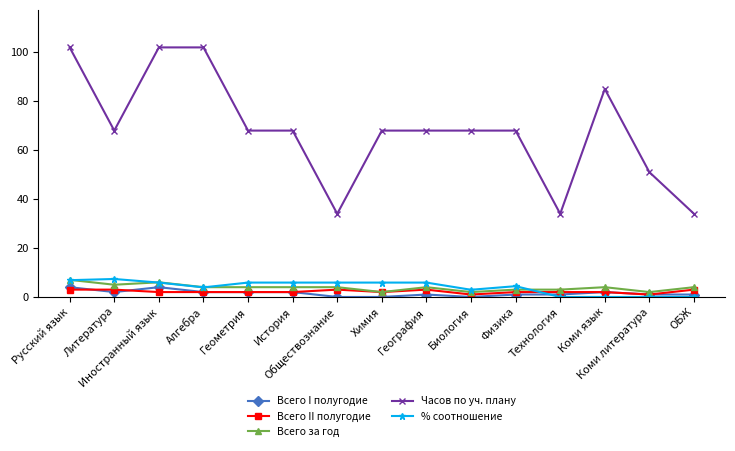

Rank the series at Физика from lowest to highest value.

Всего I полугодие, Всего II полугодие, Всего за год, % соотношение, Часов по уч. плану